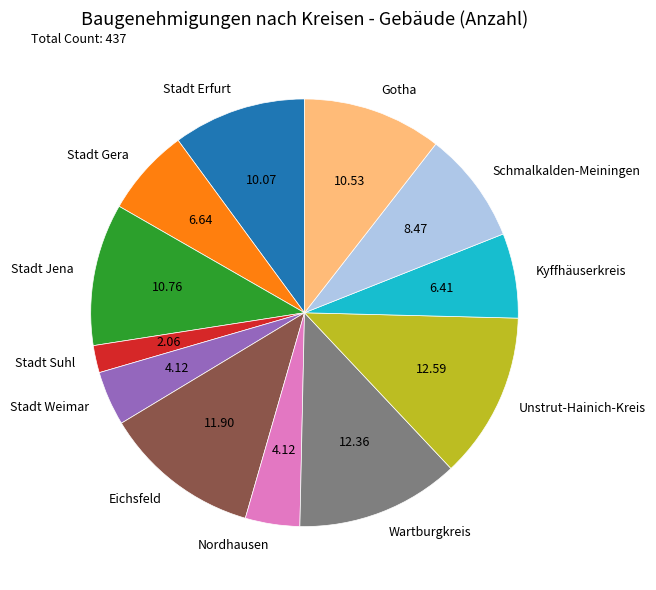

Which category has the smallest portion of the pie?

Stadt Suhl